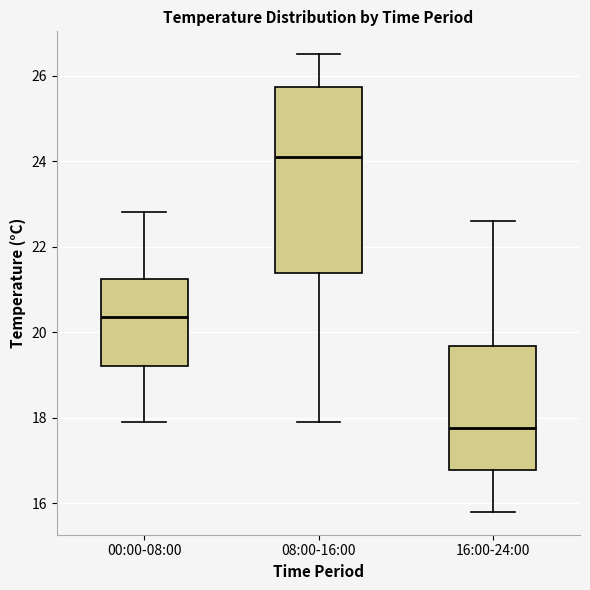

Where is the lower edge of the box for 00:00-08:00 on the y-axis? The values are not printed on the chart, so give them approximately, as read against the axis.

19.2